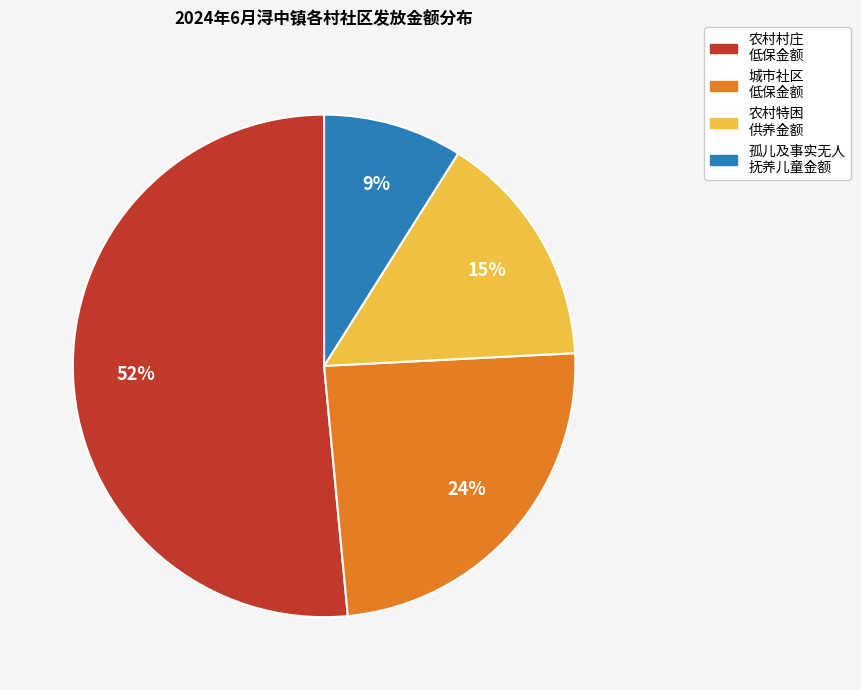

To the nearest percent, what is the difference between the largest and smallest slice percentages?

43%